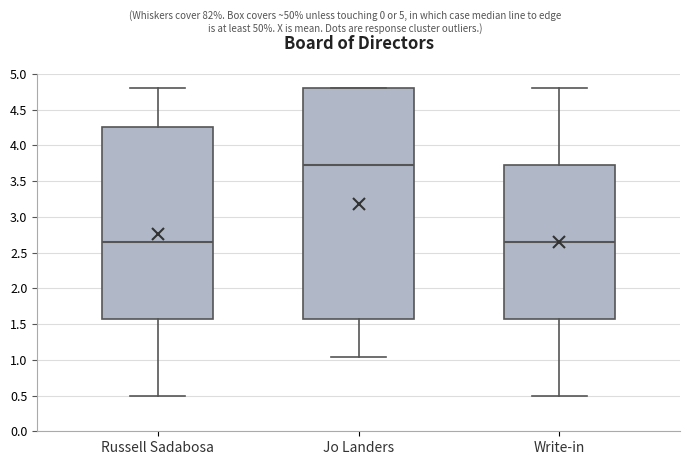

Where does the upper whisker of the box for Write-in end on the y-axis? The values are not printed on the chart, so give them approximately, as read against the axis.

4.80